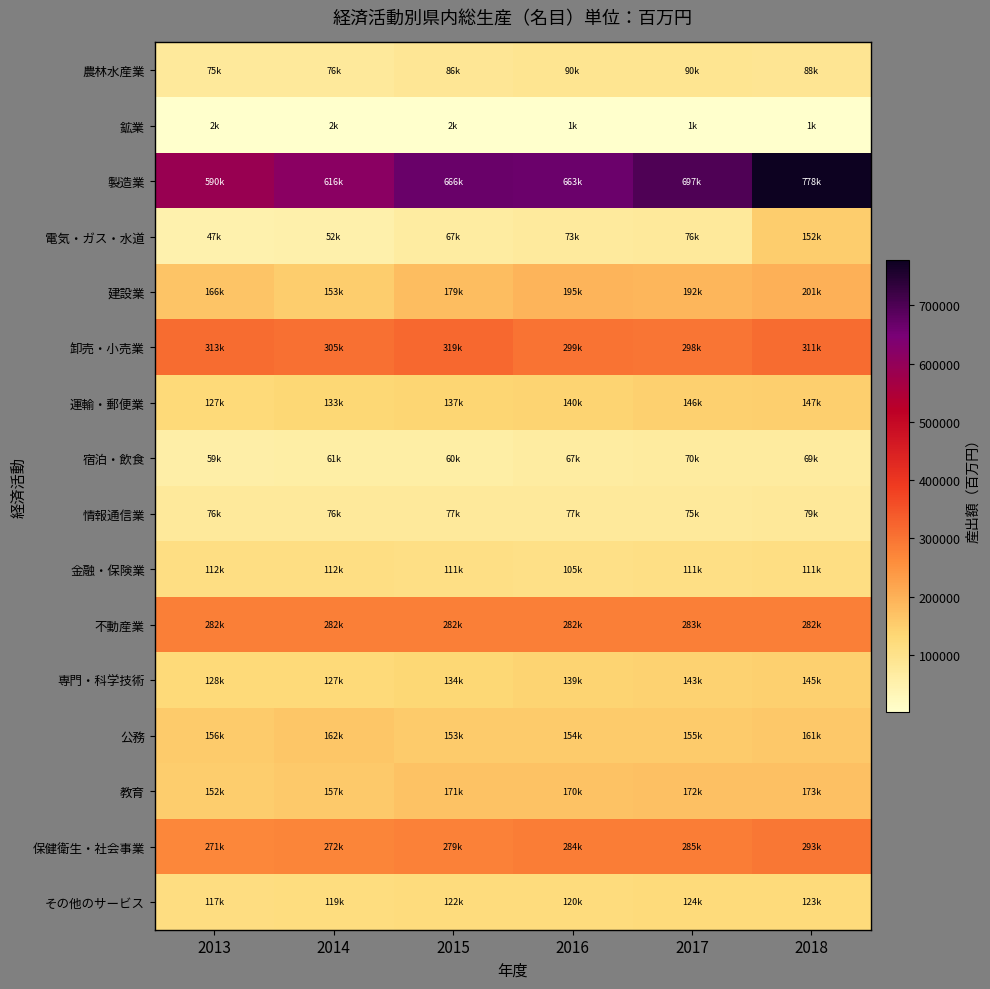

Reading left to right, transcribe all the data shown in this chart.

農林水産業: 2013=74607.4	2014=75802.6	2015=85582.7	2016=90303.9	2017=89989.9	2018=87579.8
鉱業: 2013=1649.7	2014=1563.8	2015=1507.2	2016=1369.0	2017=1435.4	2018=1347.7
製造業: 2013=589687.9	2014=615900.7	2015=666378.7	2016=663343.8	2017=697079.0	2018=778267.6
電気・ガス・水道: 2013=47384.9	2014=51702.6	2015=67414.2	2016=73192.4	2017=75794.8	2018=151917.9
建設業: 2013=166082.6	2014=152672.9	2015=179093.2	2016=195430.1	2017=192193.0	2018=200557.6
卸売・小売業: 2013=312841.2	2014=305210.3	2015=319357.2	2016=299305.4	2017=297776.8	2018=311067.3
運輸・郵便業: 2013=126719.2	2014=133330.3	2015=137474.3	2016=139599.8	2017=145674.1	2018=147498.9
宿泊・飲食: 2013=58898.2	2014=60808.3	2015=60479.9	2016=67316.5	2017=70369.1	2018=69357.5
情報通信業: 2013=76432.0	2014=76109.5	2015=77041.7	2016=77047.8	2017=75218.7	2018=78627.2
金融・保険業: 2013=111874.9	2014=112189.7	2015=110556.2	2016=105288.7	2017=110537.5	2018=111389.2
不動産業: 2013=282159.1	2014=281552.3	2015=282082.6	2016=282079.0	2017=282823.4	2018=281643.9
専門・科学技術: 2013=128468.3	2014=126821.2	2015=133711.0	2016=138933.3	2017=142909.1	2018=145061.4
公務: 2013=156114.6	2014=162241.2	2015=153253.7	2016=153669.5	2017=154701.2	2018=160822.4
教育: 2013=151778.4	2014=157081.3	2015=171087.9	2016=169824.3	2017=171895.0	2018=172716.3
保健衛生・社会事業: 2013=271328.4	2014=271688.3	2015=278767.7	2016=284487.8	2017=284743.9	2018=292828.4
その他のサービス: 2013=116582.8	2014=119427.4	2015=122065.3	2016=119759.8	2017=124245.9	2018=123095.6